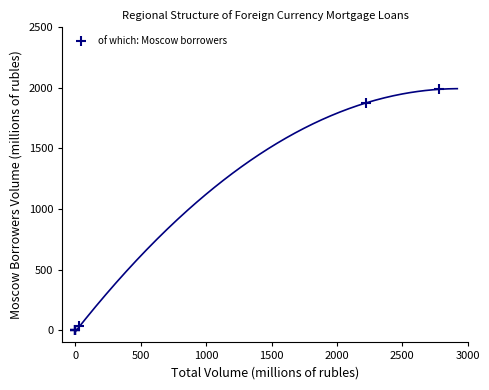

What Y value in the scatter plot is closest to 994?

1875